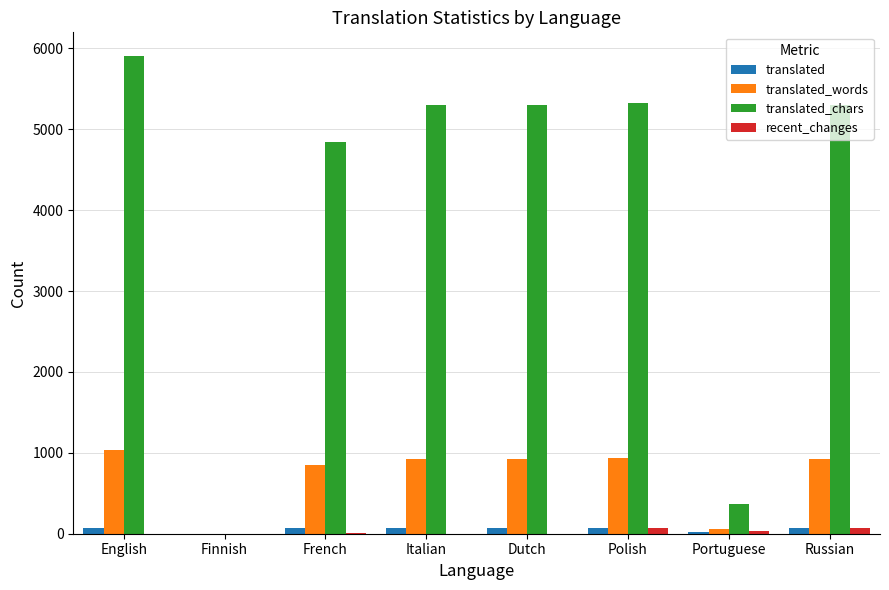

Is it true that translated equals 66 at French?

True